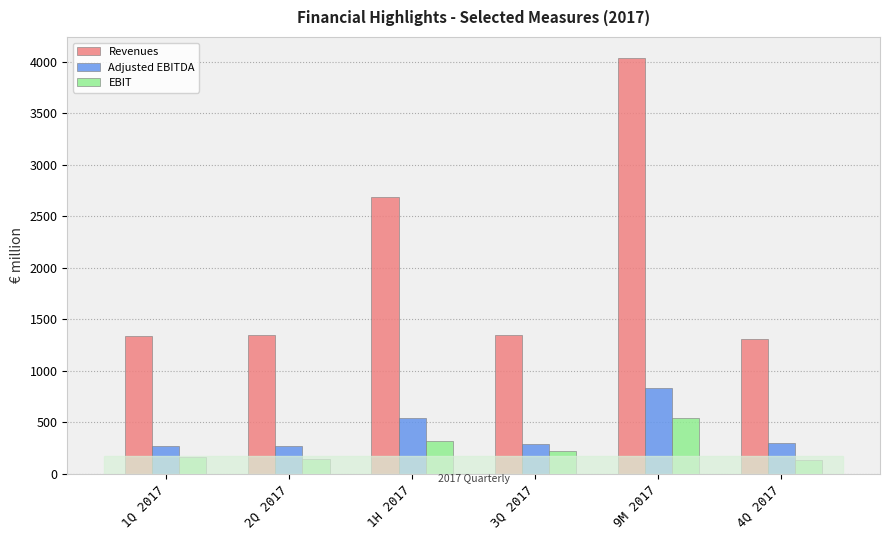

What is the difference between the Adjusted EBITDA values at 3Q 2017 and 1H 2017?

256.5